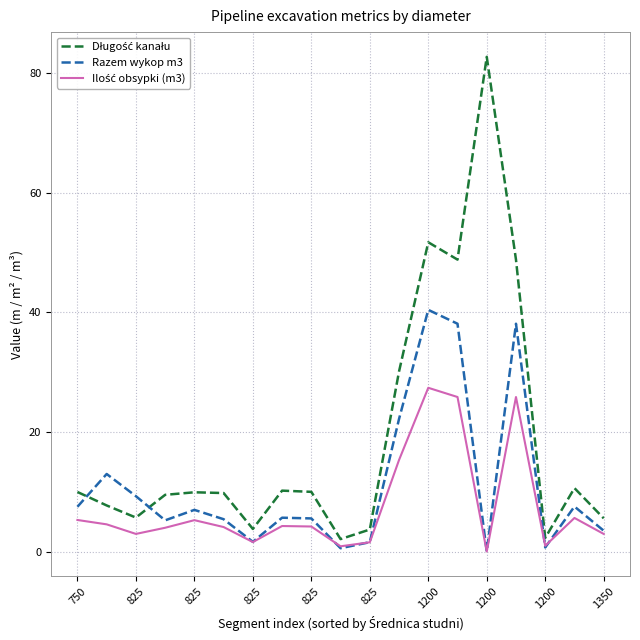

How many positive values does the Razem wykop m3 series have?

18